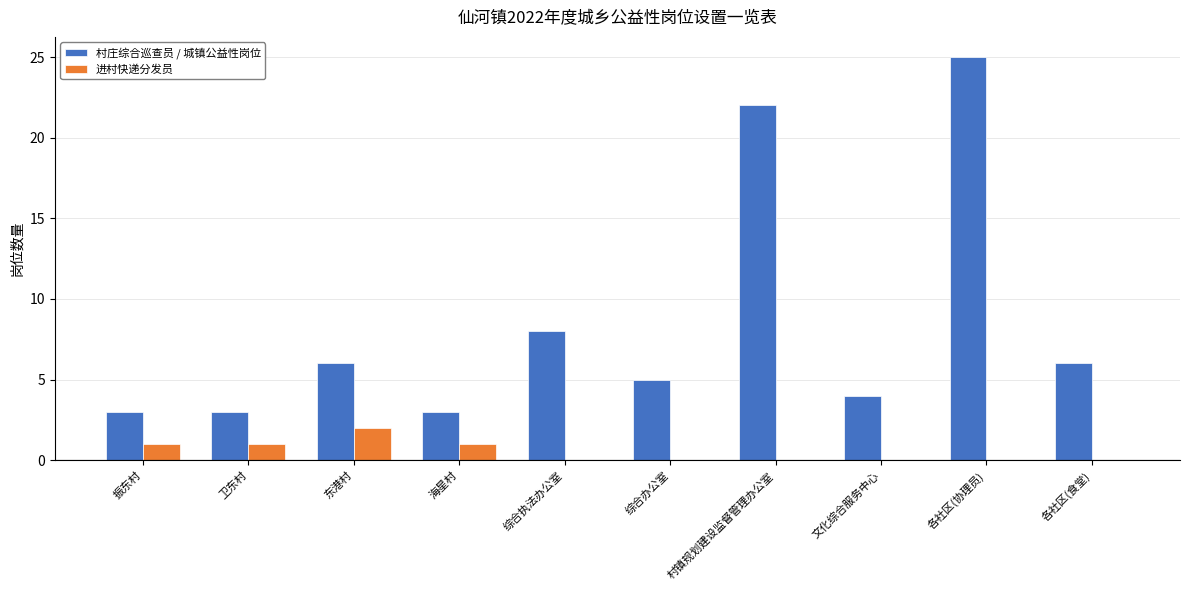

The 村庄综合巡查员 / 城镇公益性岗位 series shows 9 at 各社区(协理员). True or false?

False